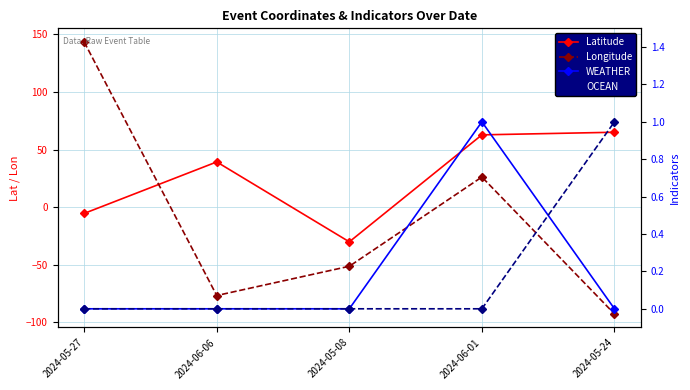

How many lines are shown in the chart?

4